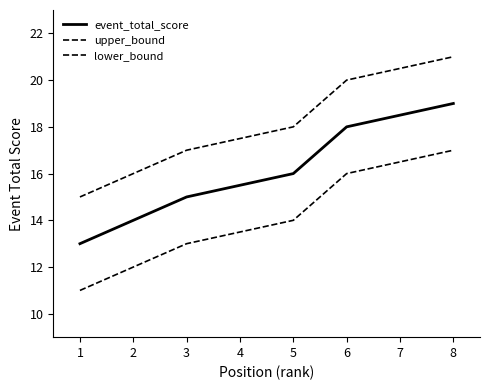

Is it true that upper_bound equals 20 at 6?

True